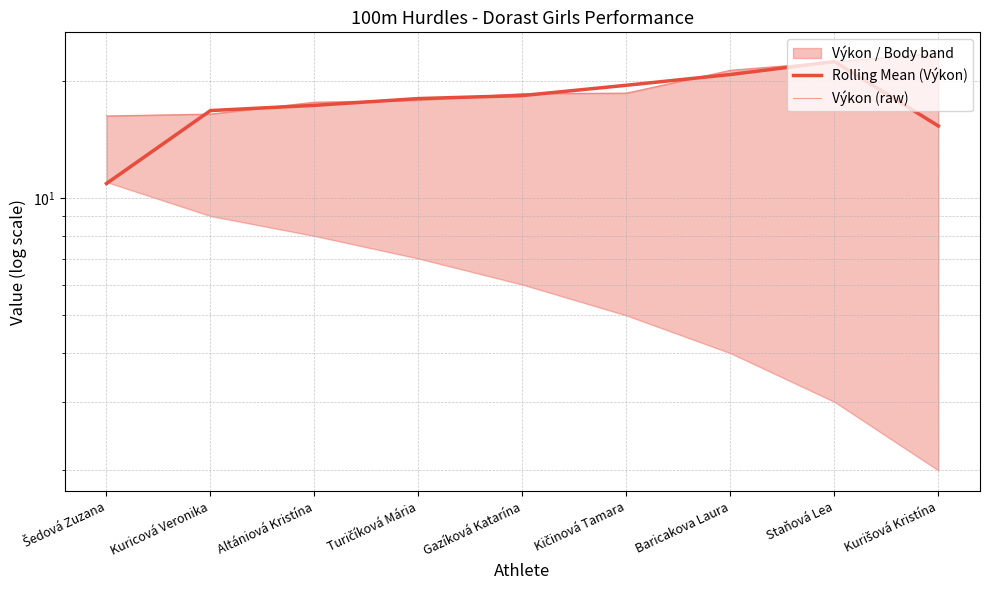

Reading right to left, list all the values displayed in this chart.

Rolling Mean (Výkon): 15.3	22.4	20.8	19.5	18.3	18.0	17.3	16.8	10.9
Výkon (raw): 23.6	22.4	21.3	18.6	18.6	17.9	17.6	16.4	16.3